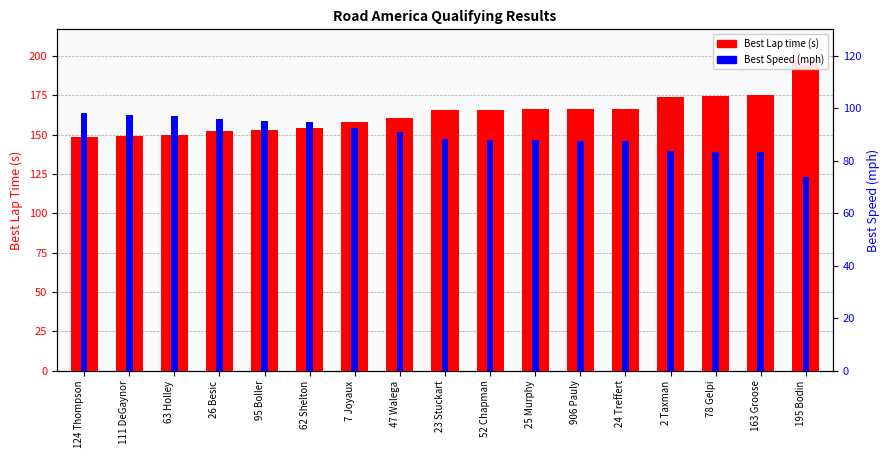

Is it true that Best Lap time (s) equals 149.4 at 111 DeGaynor?

True